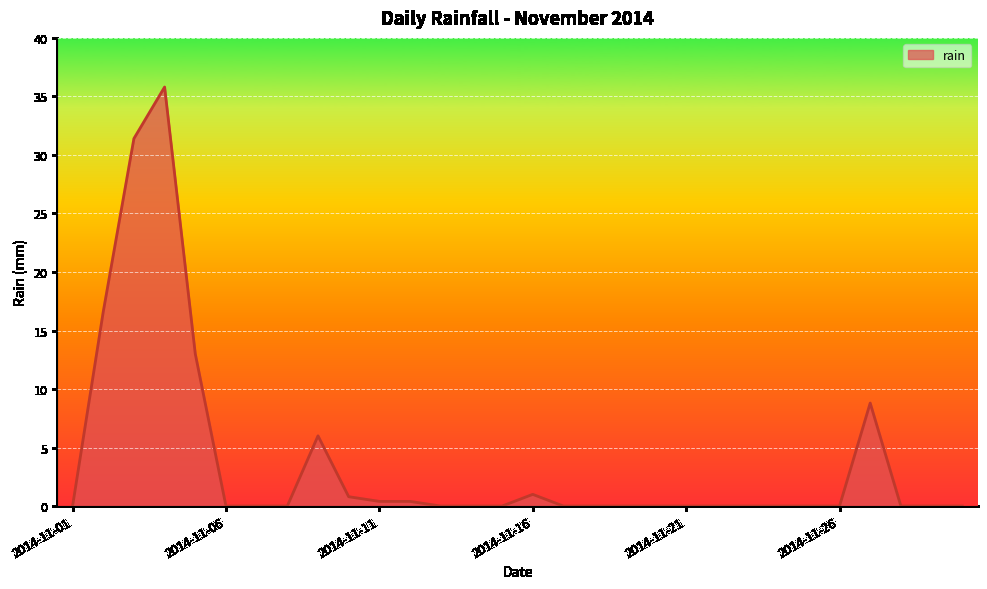

What is the maximum value shown in the chart?

35.8